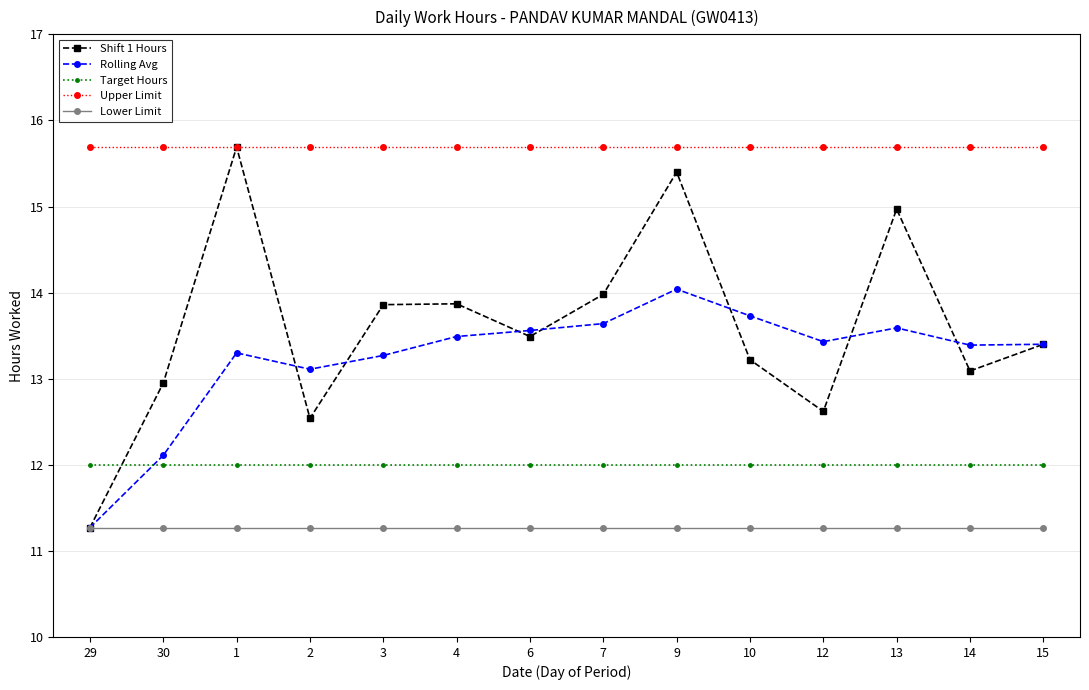

At which category is the sum across all series the highest?

9